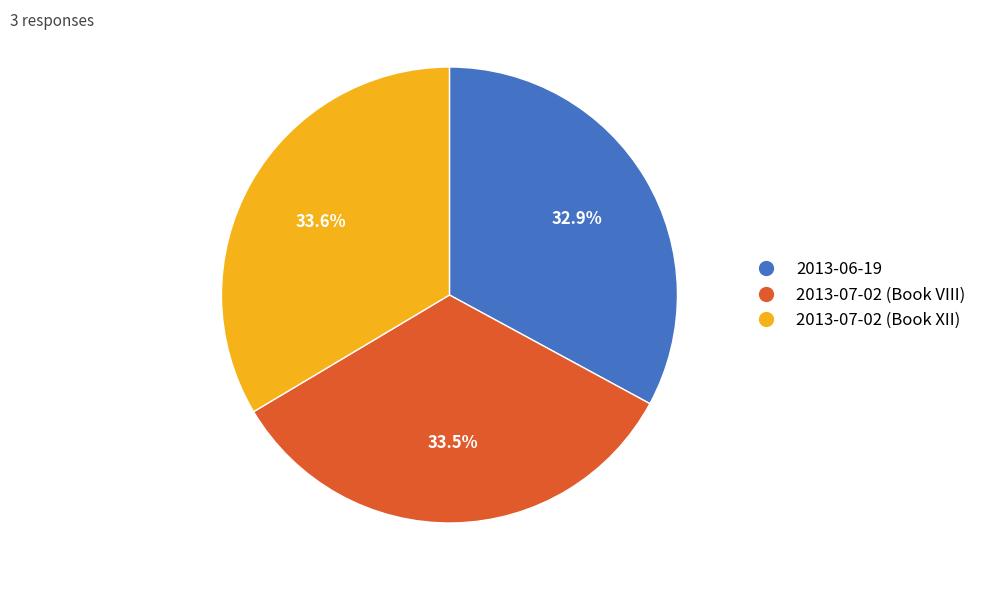

Is the sum of 2013-06-19 and 2013-07-02 (Book XII) greater than half?

Yes